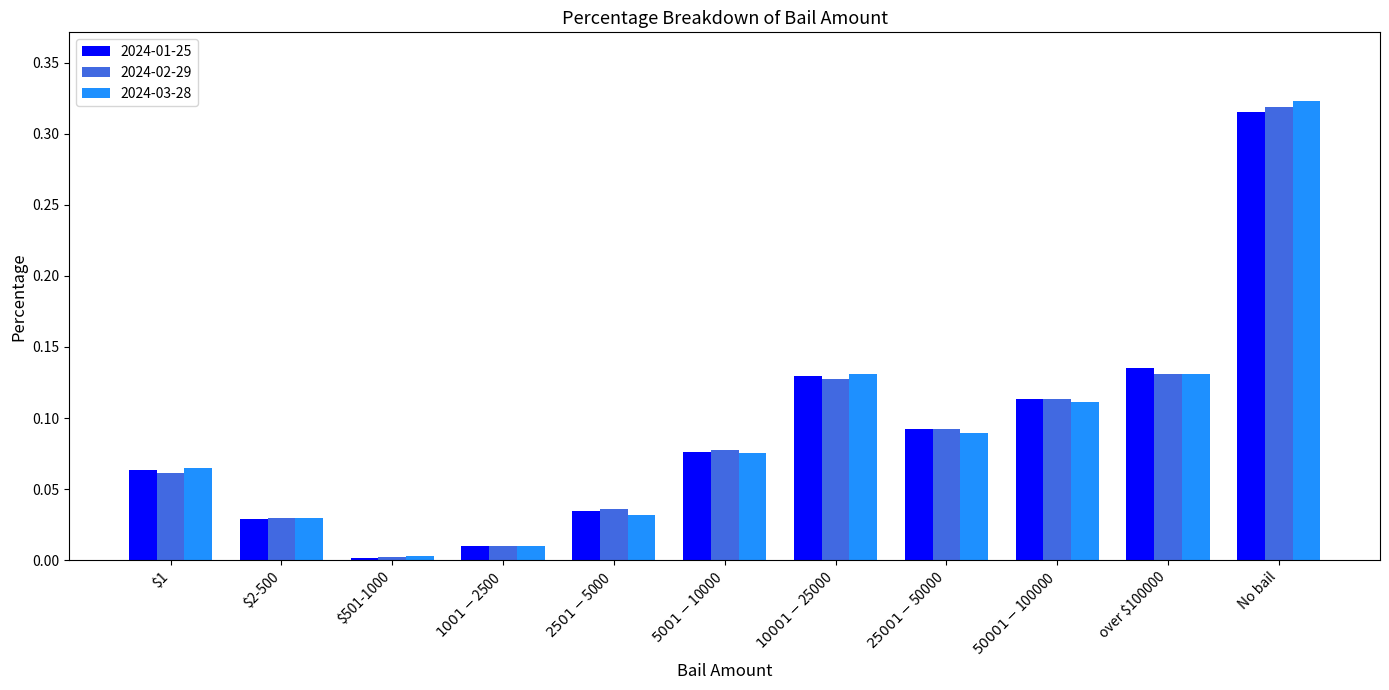

At which category is the sum across all series the highest?

No bail